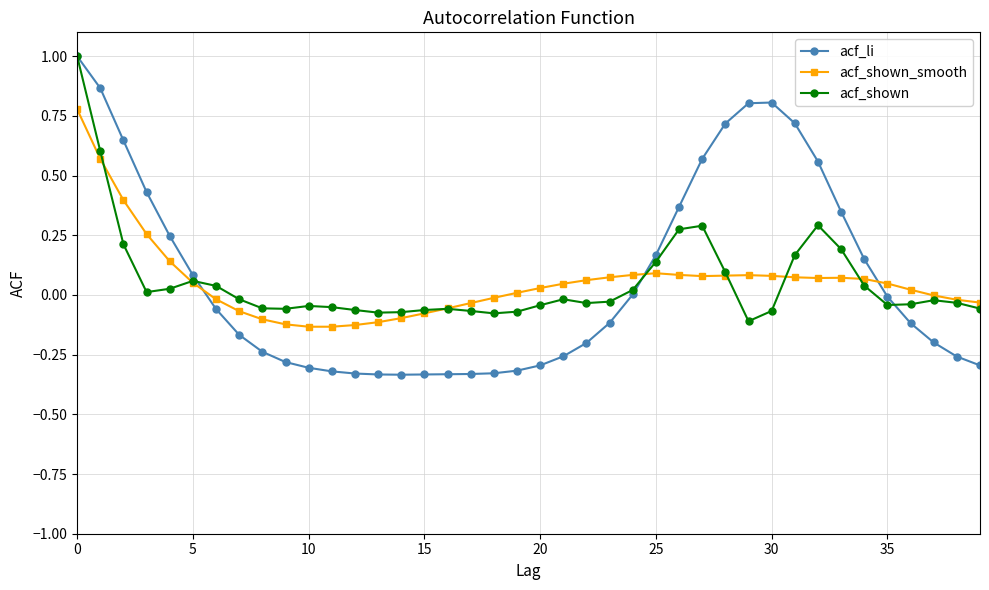

How many times do acf_li and acf_shown_smooth cross each other?

3